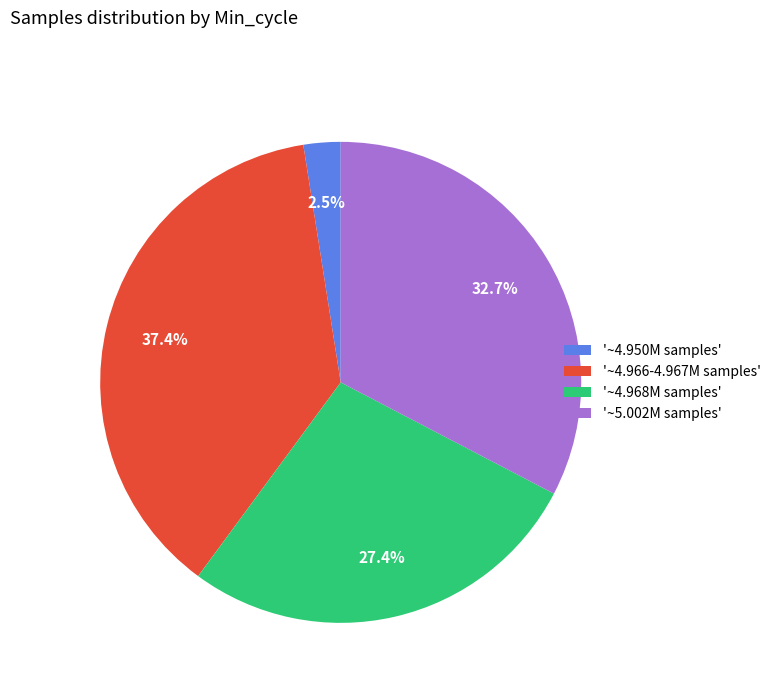

Between '~4.950M samples' and '~5.002M samples', which is larger?

'~5.002M samples'